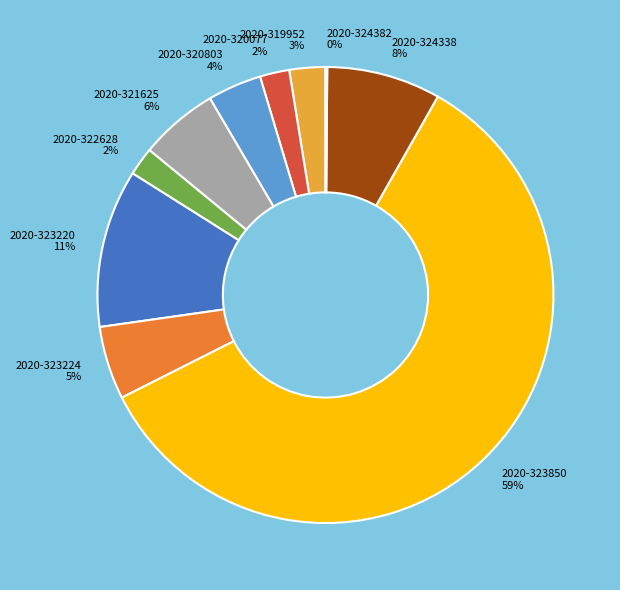

Which slice is the largest?

2020-323850